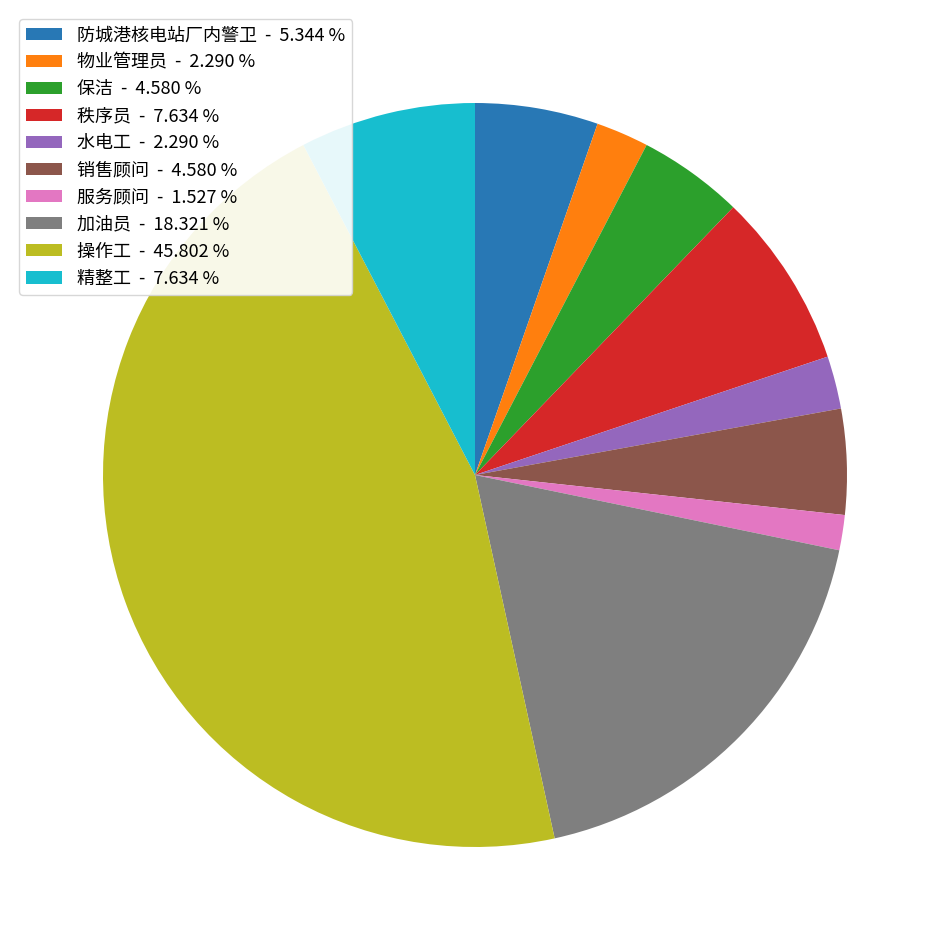

Combined, do 精整工 - 7.634 % and 物业管理员 - 2.290 % account for over 50%?

No